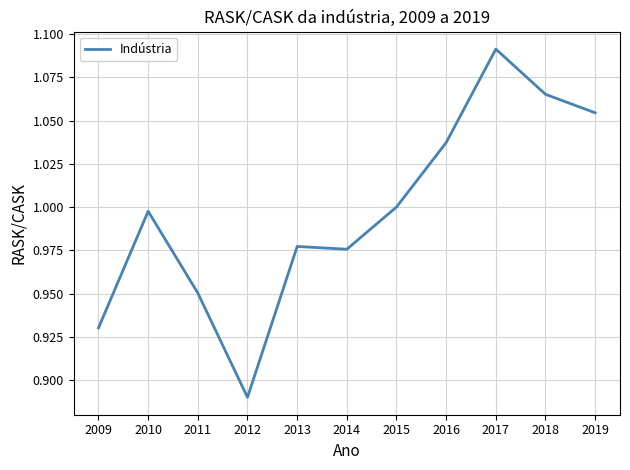

How many lines are shown in the chart?

1